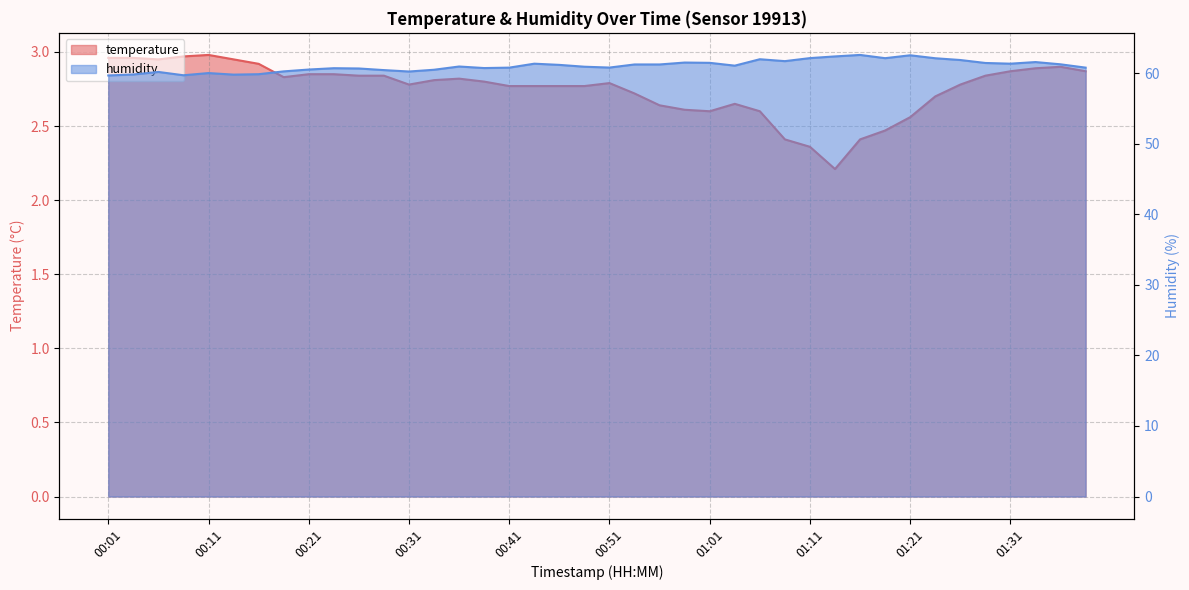

How many data points does each series have?

40